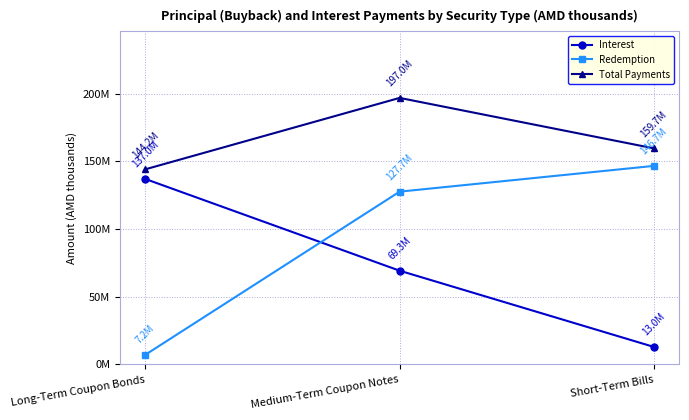

List the labels in order of Total Payments value, smallest first.

Long-Term Coupon Bonds, Short-Term Bills, Medium-Term Coupon Notes